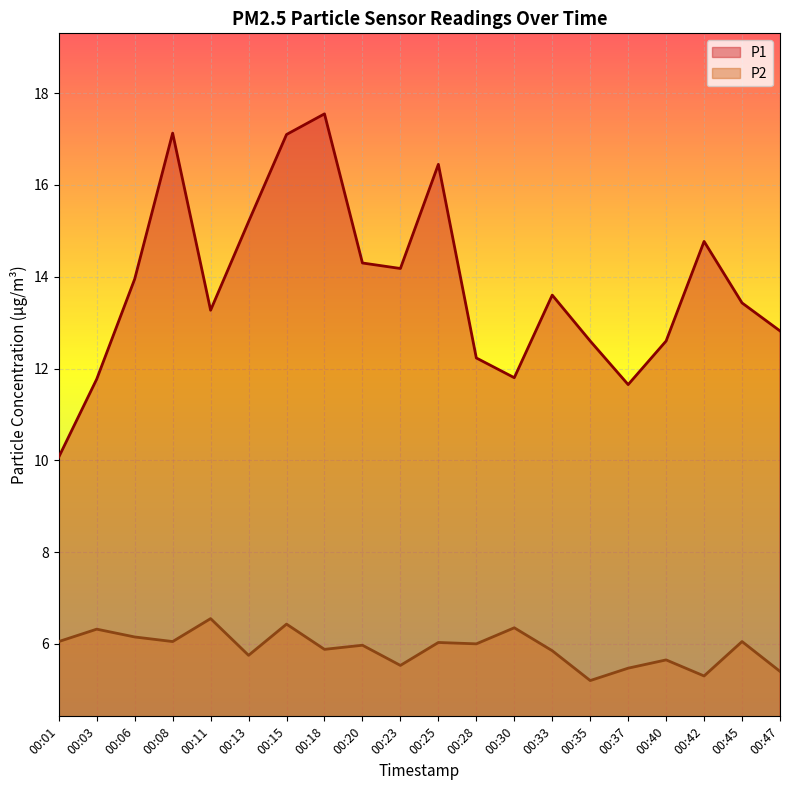

What value does the P2 series have at 00:03?

6.3